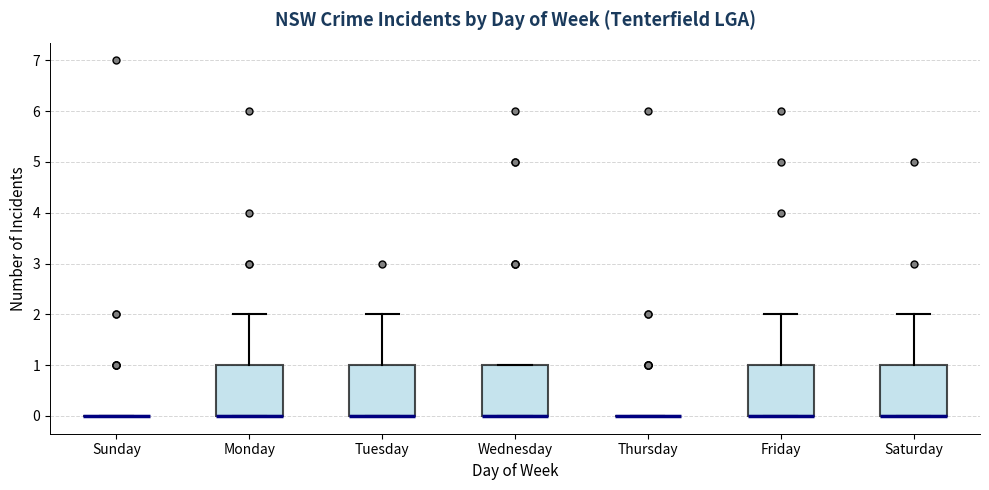

Reading left to right, transcribe this box plot: for each box, give where its median line is, the range the box spans, and where its two whiskers end, as read against the y-axis. The values are not printed on the chart, so give them approximately, as read against the axis.

Sunday: box collapsed to a line at 0, whiskers 0 to 0
Monday: median 0 (drawn on the box's lower edge), box 0 to 1, whiskers 0 to 2
Tuesday: median 0 (drawn on the box's lower edge), box 0 to 1, whiskers 0 to 2
Wednesday: median 0 (drawn on the box's lower edge), box 0 to 1, whiskers 0 to 1
Thursday: box collapsed to a line at 0, whiskers 0 to 0
Friday: median 0 (drawn on the box's lower edge), box 0 to 1, whiskers 0 to 2
Saturday: median 0 (drawn on the box's lower edge), box 0 to 1, whiskers 0 to 2